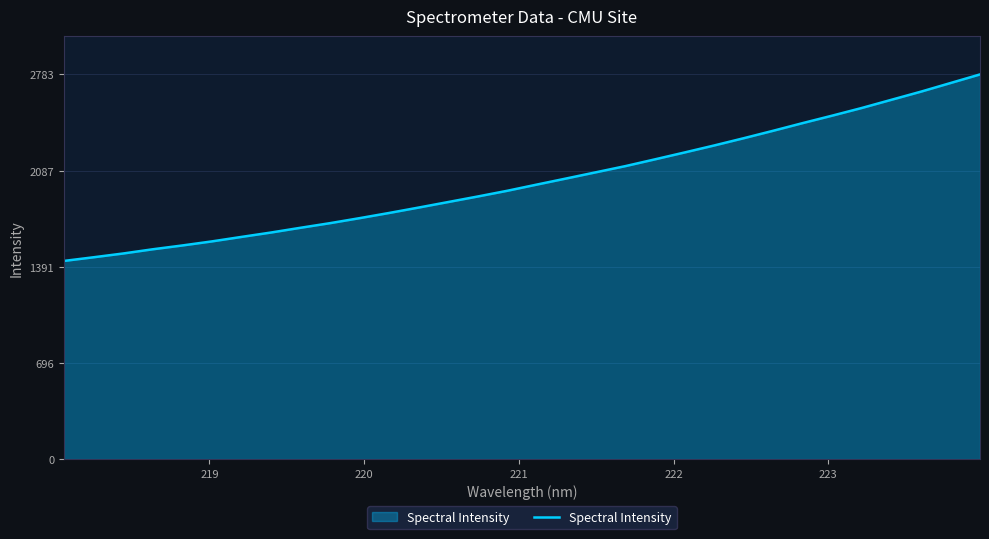

What is the difference between the maximum and minimum values?

1349.3